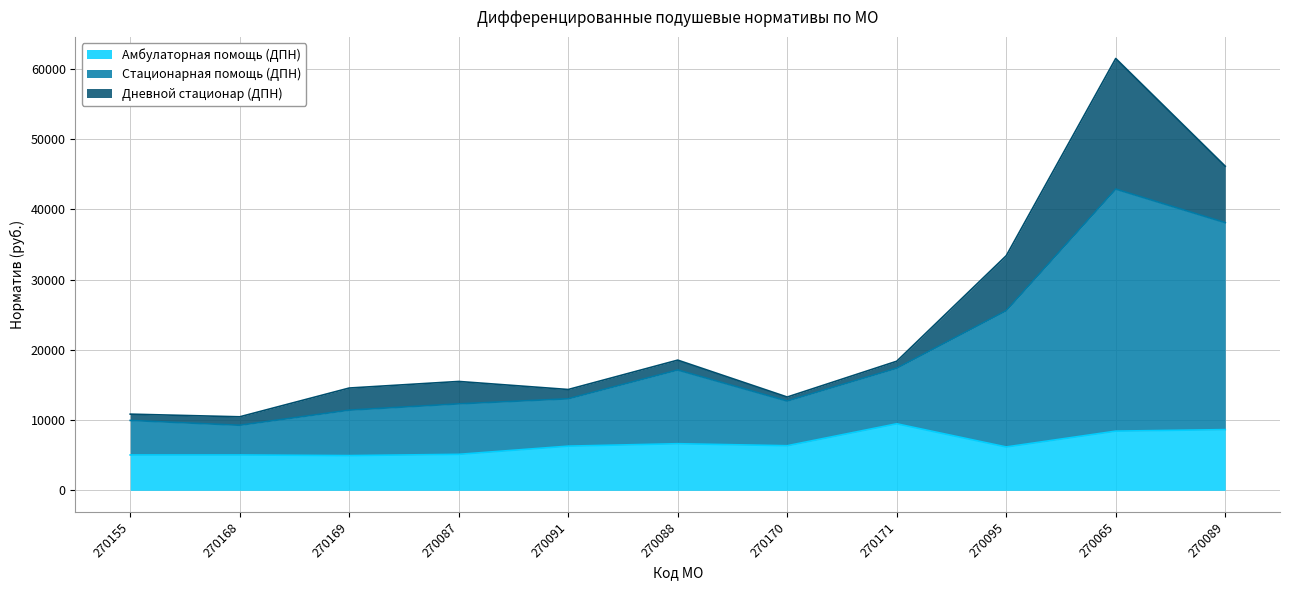

The Амбулаторная помощь (ДПН) series shows 9215.1 at 270087. True or false?

False